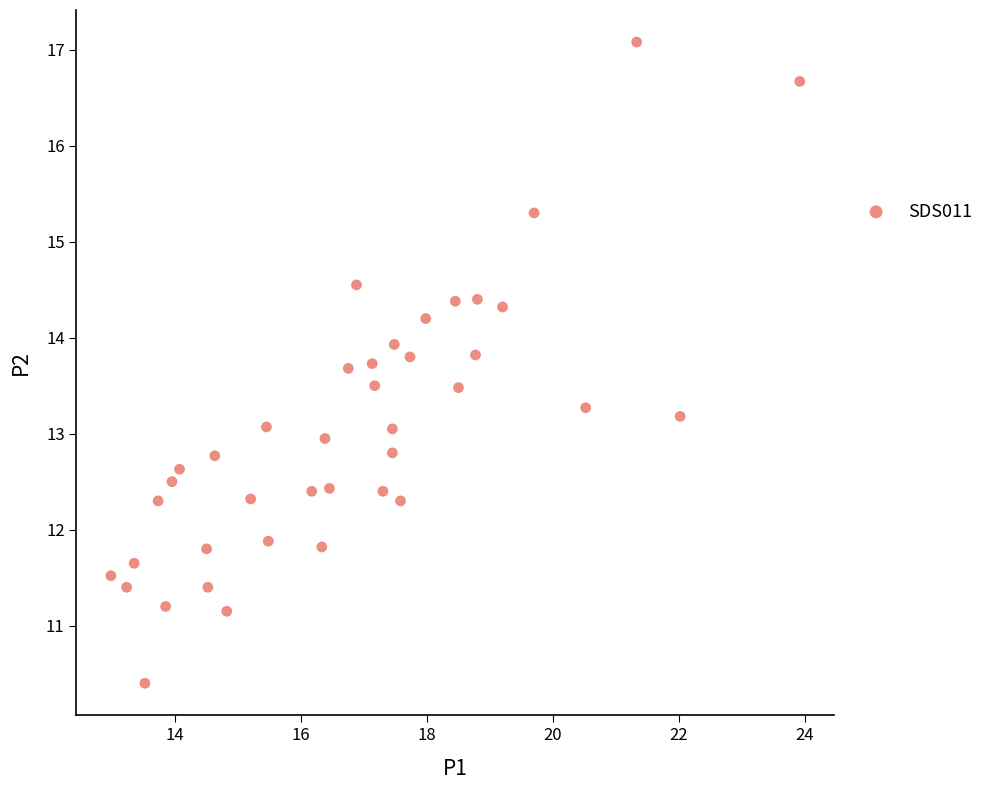

What is the range of X values (max minus min)?

10.9